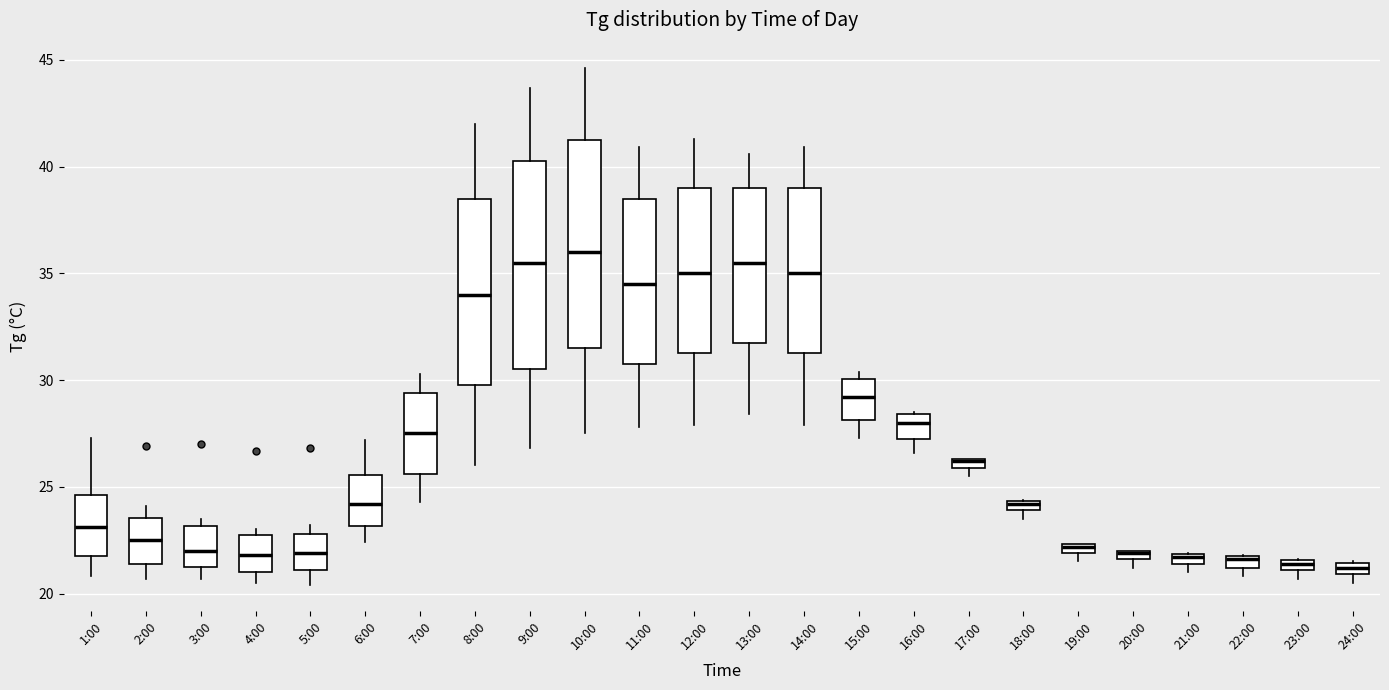

Where is the lower edge of the box for 19:00 on the y-axis? The values are not printed on the chart, so give them approximately, as read against the axis.

22.0